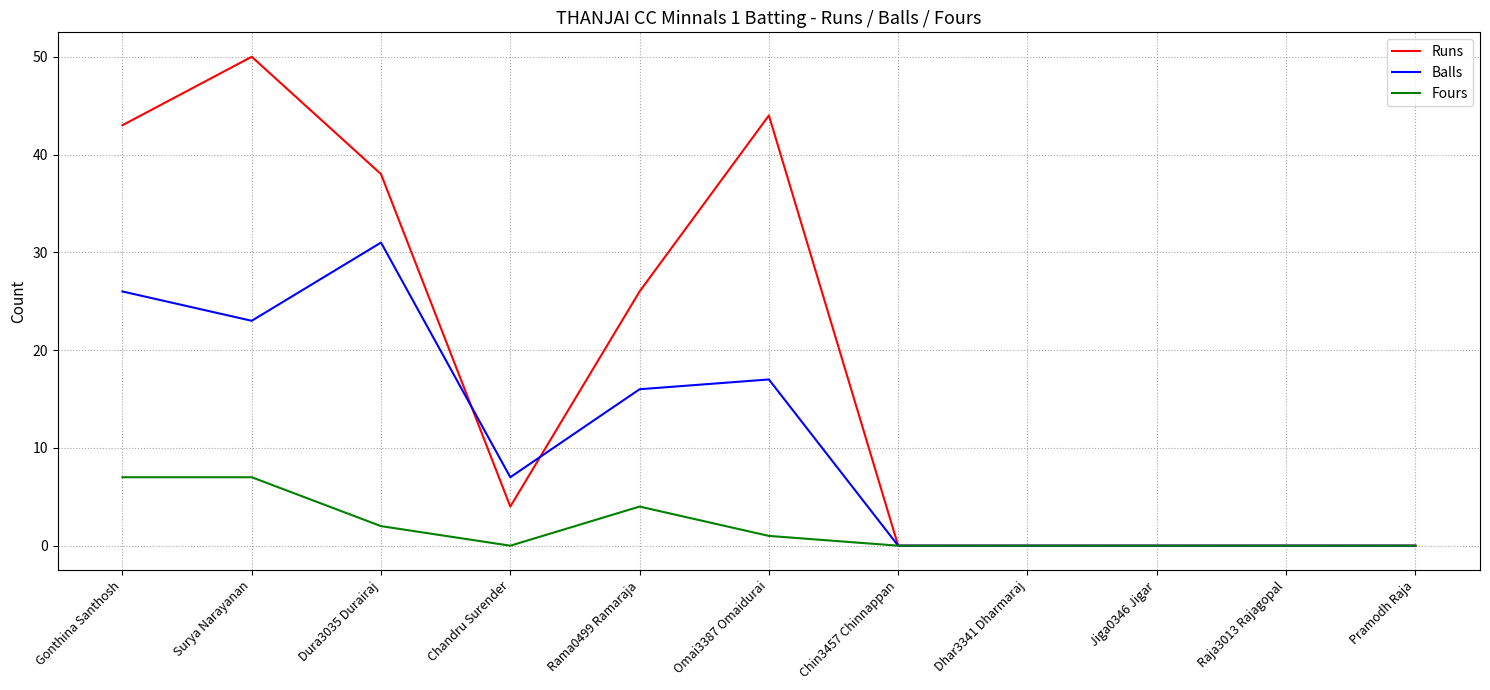

Does the chart have visible grid lines?

Yes